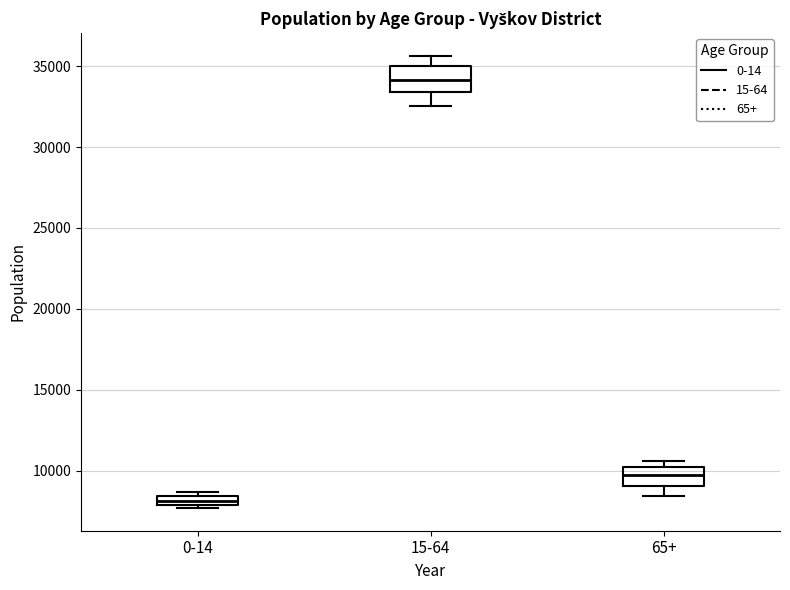

Which box has the lowest median line?

0-14